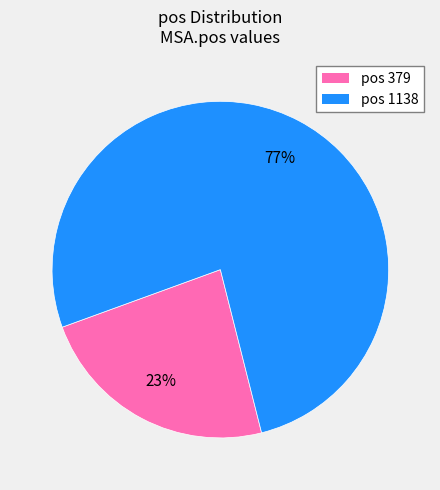

To the nearest percent, what is the average slice percentage?

50%